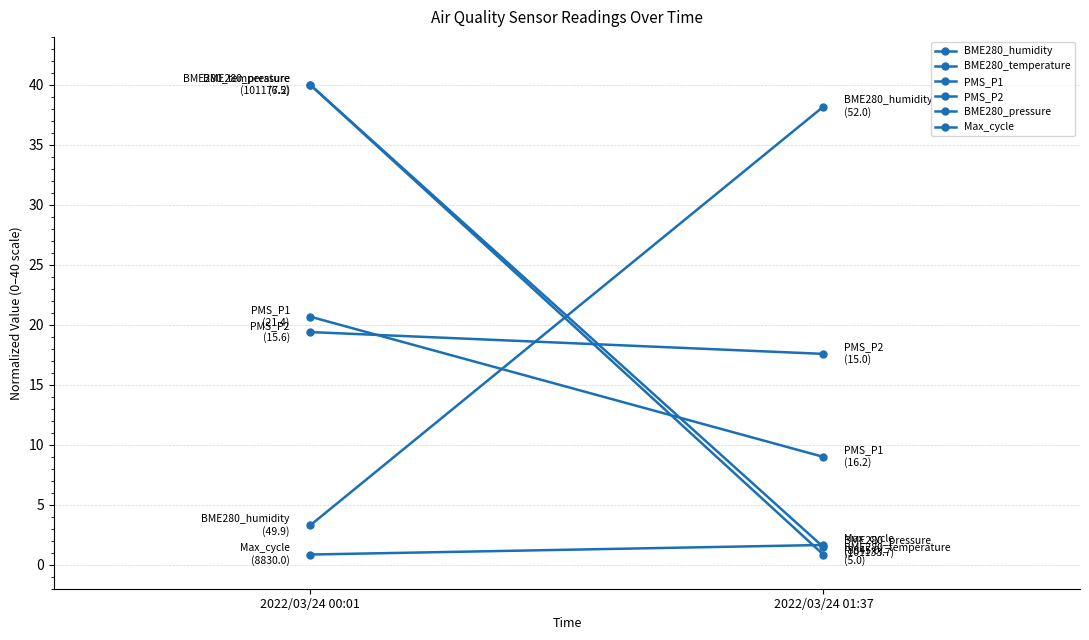

Between 2022/03/24 01:37 and 2022/03/24 00:01, which is larger?

2022/03/24 01:37